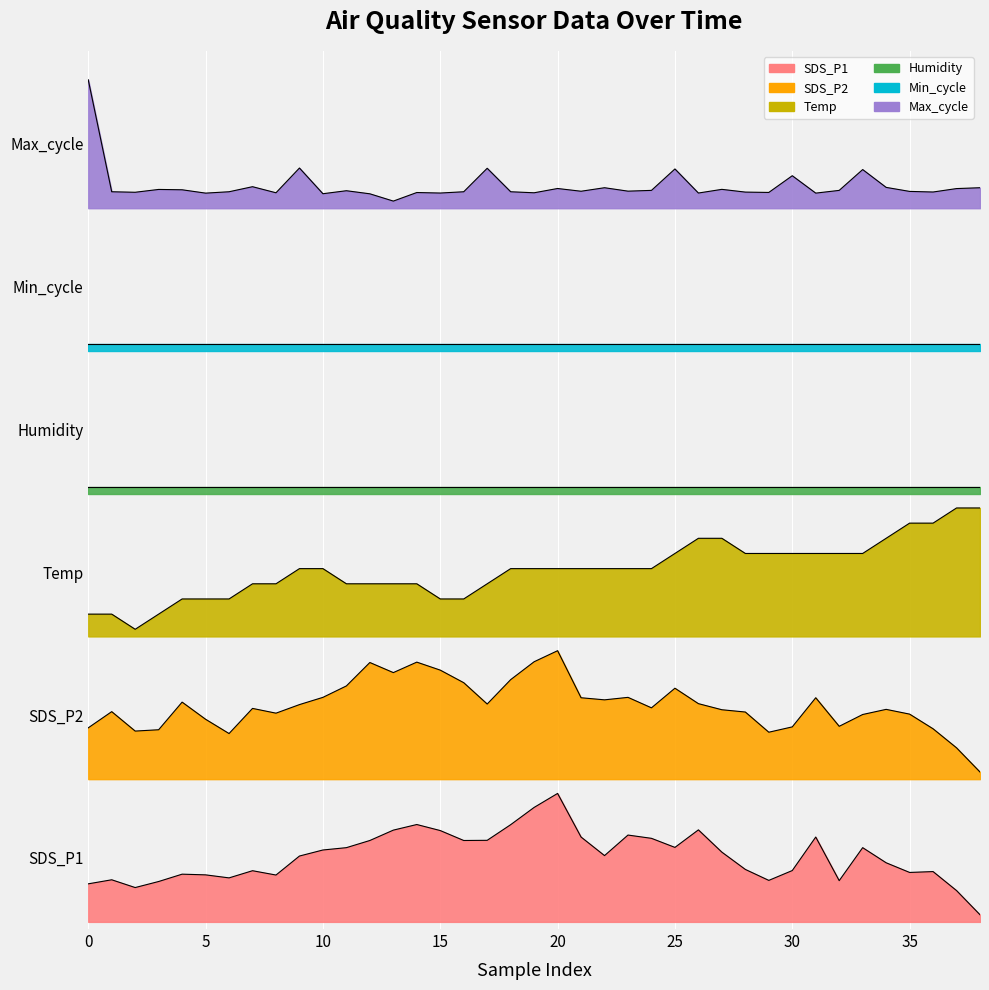

Which series has the largest total across all categories?

Max_cycle